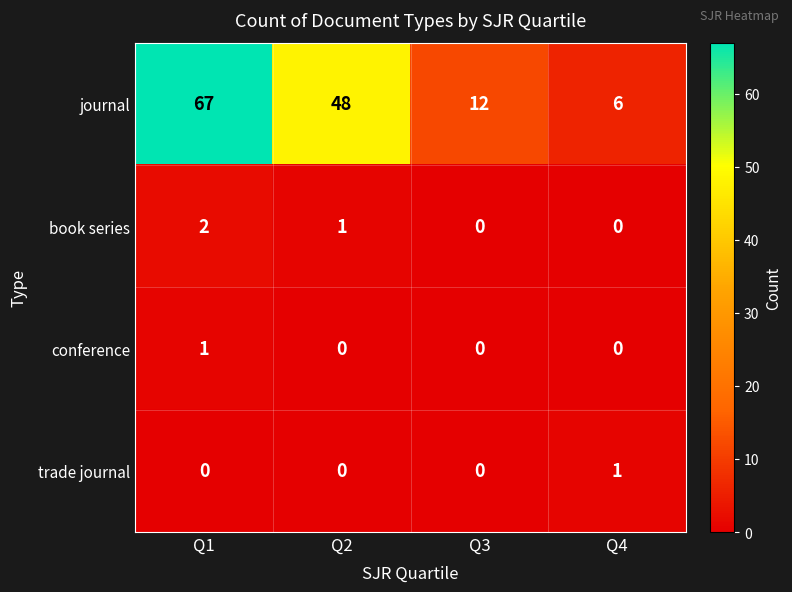

At how many categories does at least one series exceed 10?

3